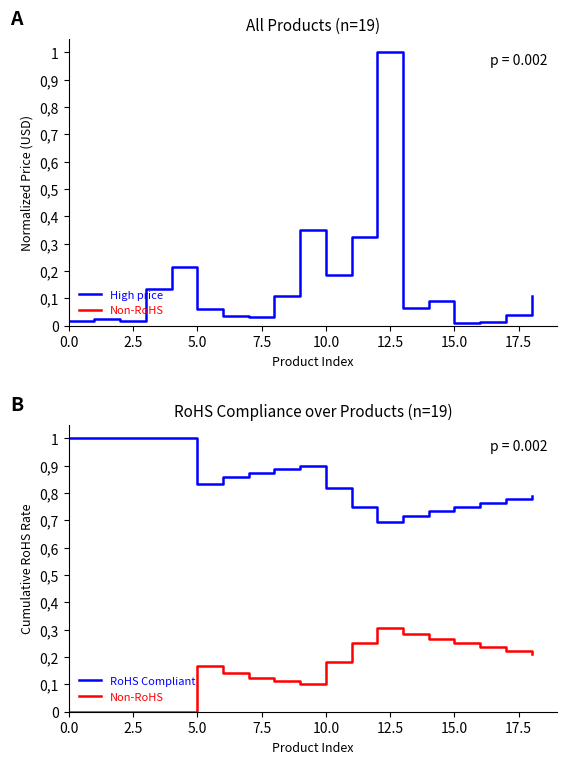

Which series changed the most between 17.5 and 17?

RoHS Compliant rate